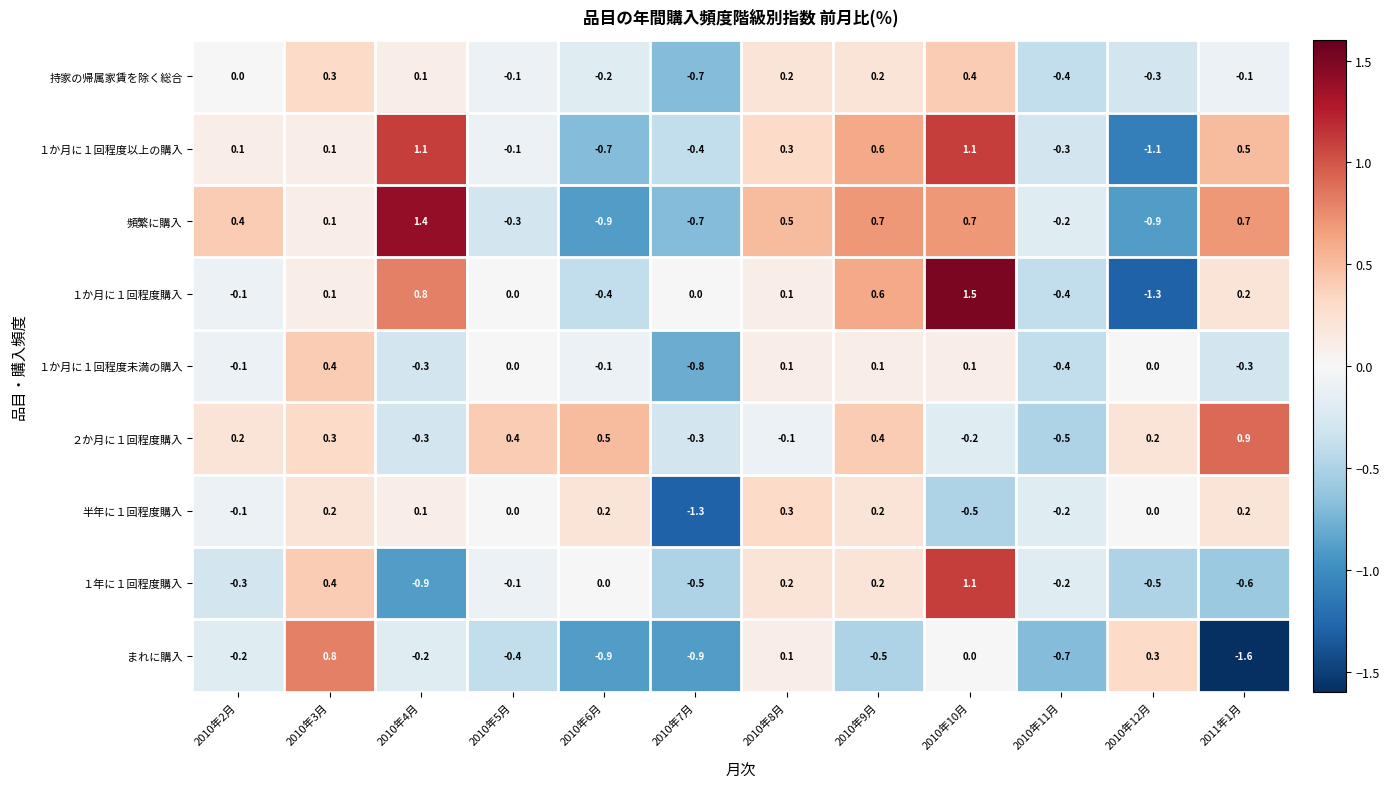

Which series has the largest range (max minus min)?

１か月に１回程度購入